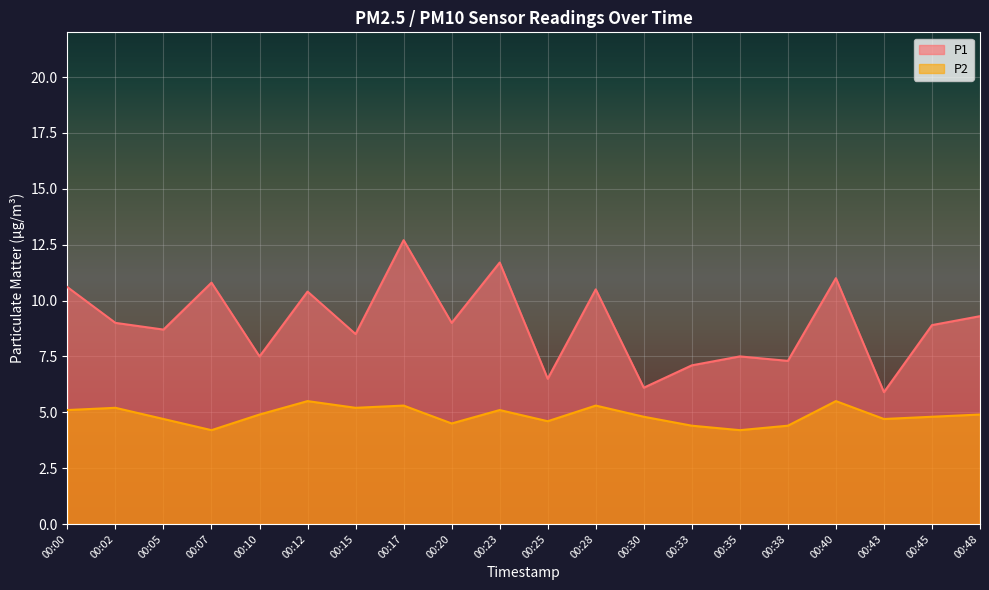

Which category has the highest value across all series?

00:17